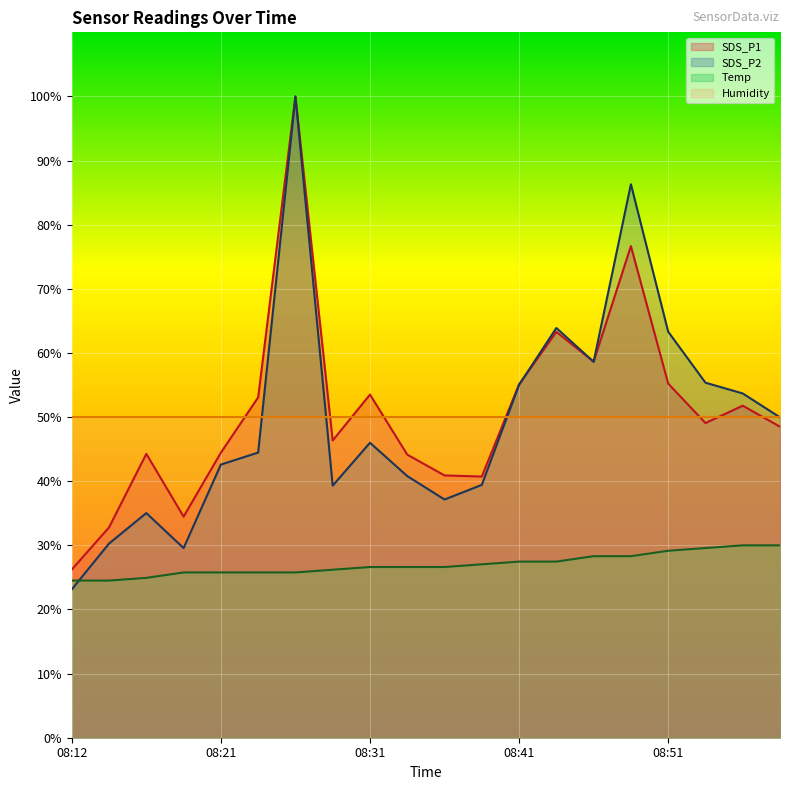

At which category is the sum across all series the highest?

08:26